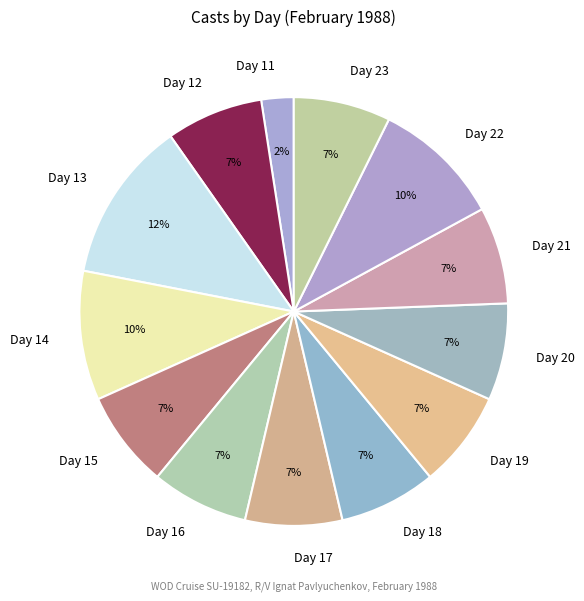

The Day 12 slice represents 7% of the pie. True or false?

True